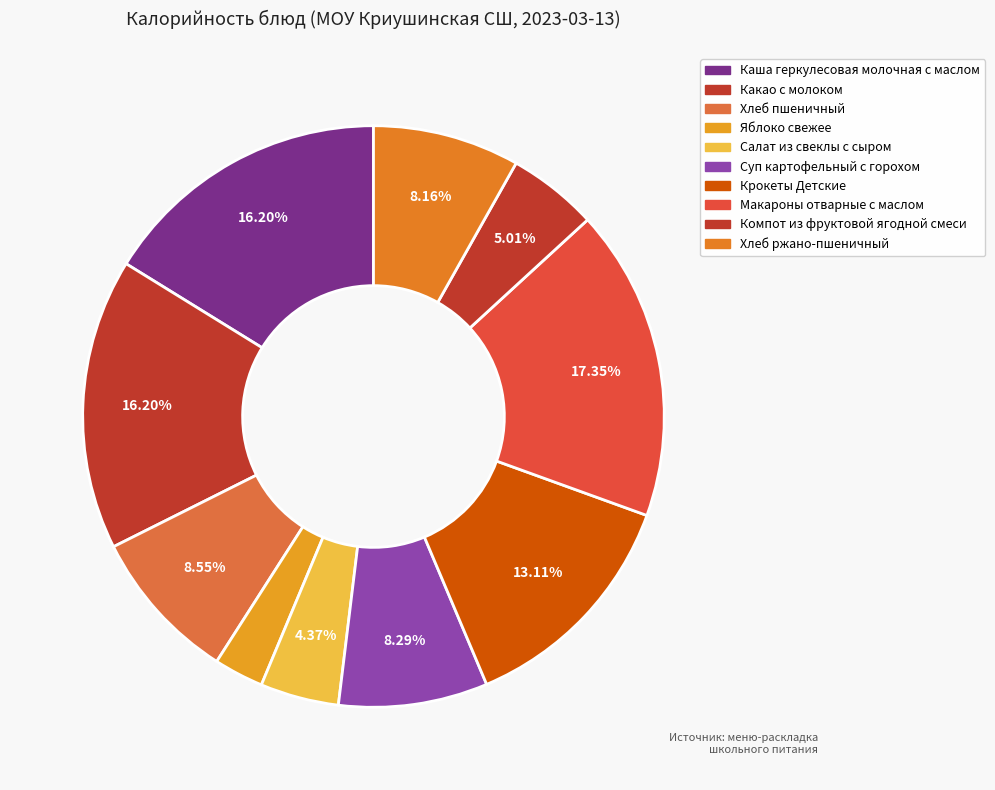

Count the number of slices in the pie.

10